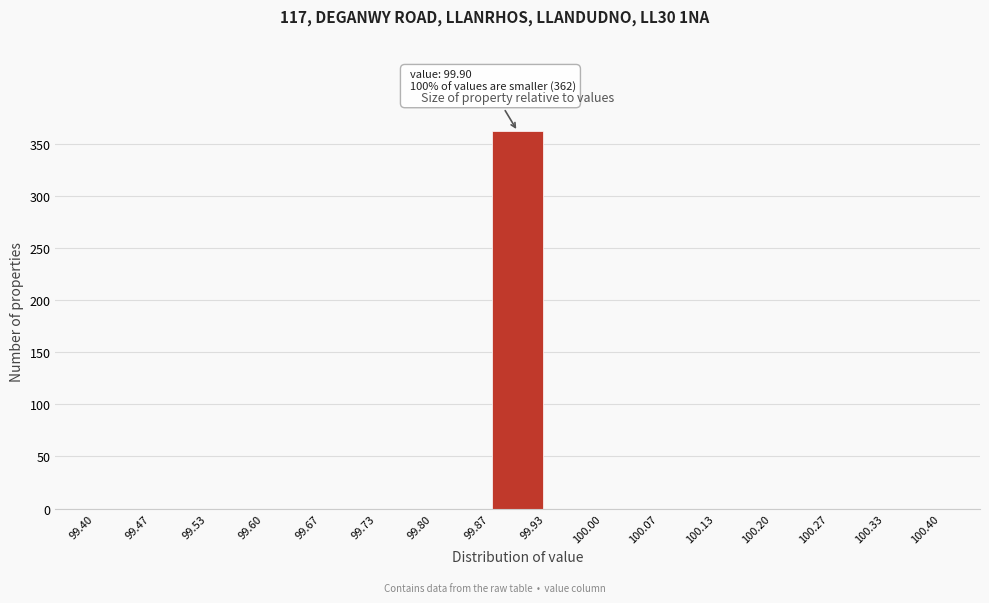

Over which range of the x-axis is the bar tallest?

99.87 to 99.93